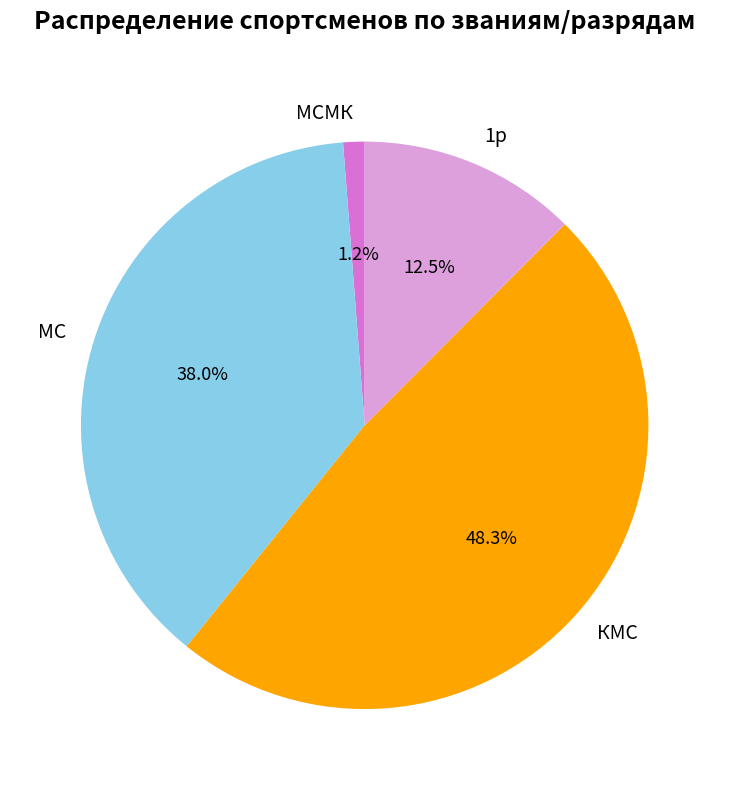

Which has a higher value, КМС or МС?

КМС